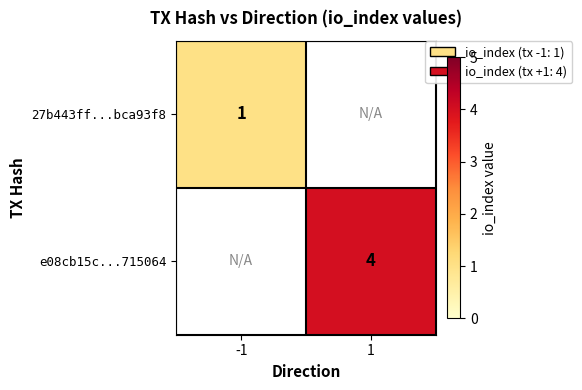

Is the value of 27b443ff...bca93f8 at -1 greater than the value of e08cb15c...715064 at 1?

No